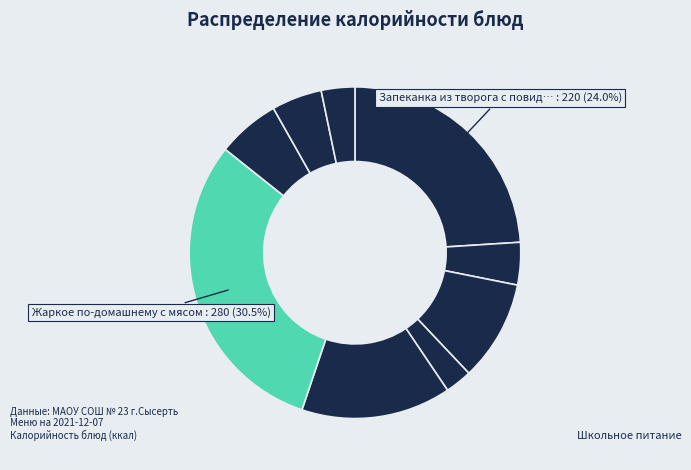

How many slices are in this pie chart?

9